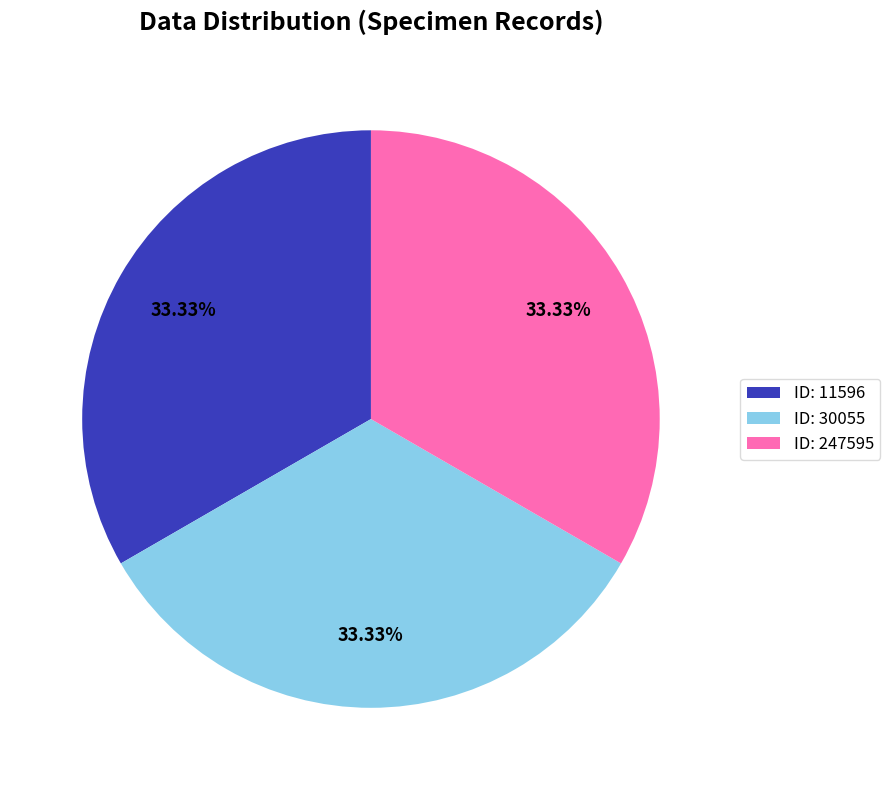

Count the number of slices in the pie.

3